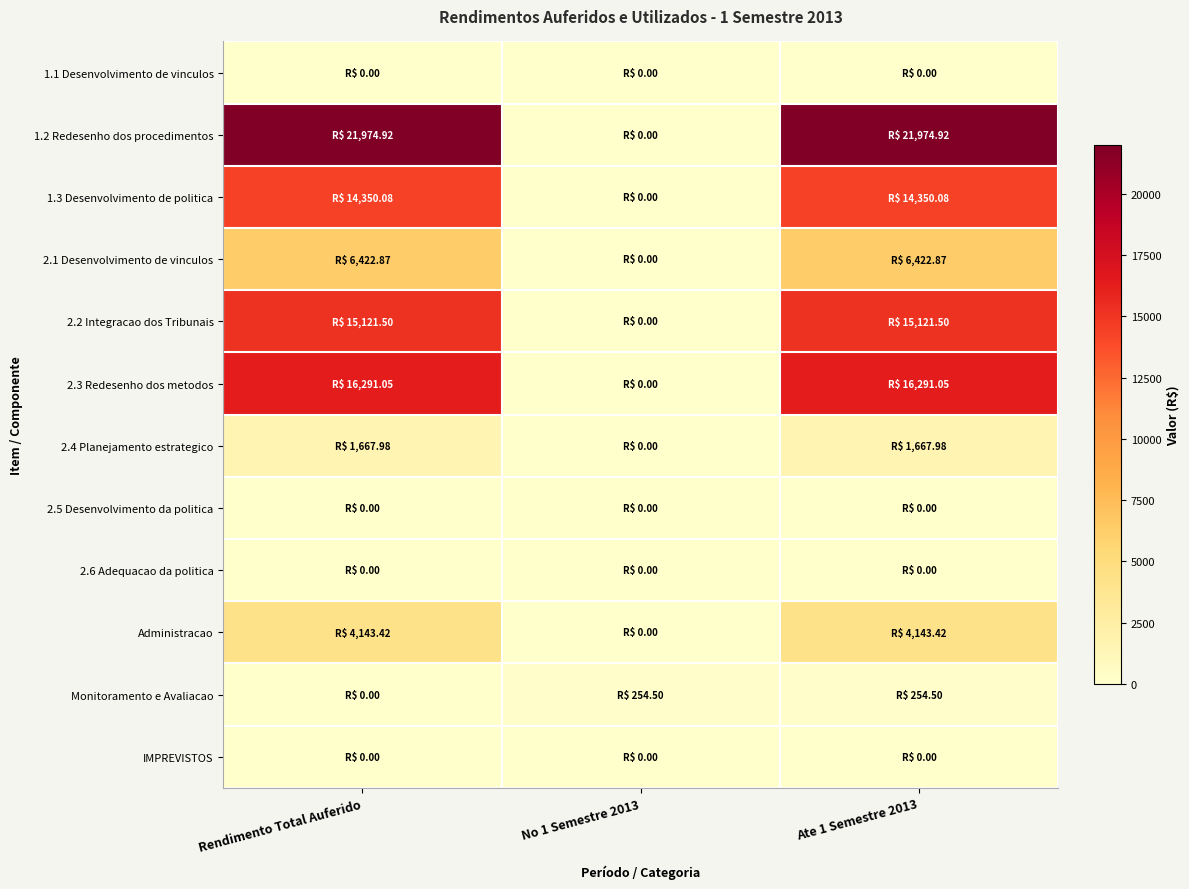

Which has a higher value, Rendimento Total Auferido or No 1 Semestre 2013?

Rendimento Total Auferido